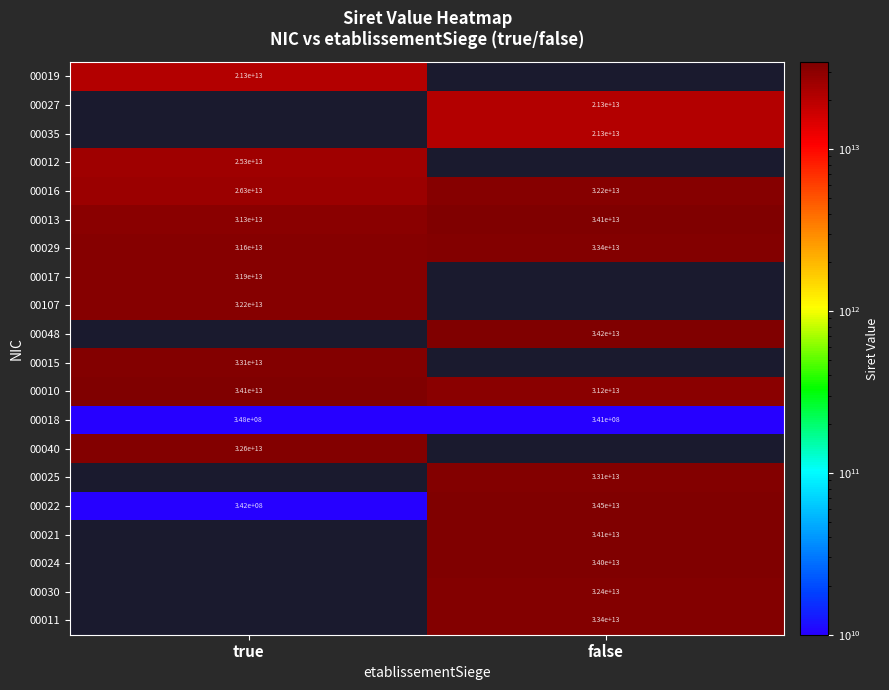

List the labels in order of 00013 value, smallest first.

true, false